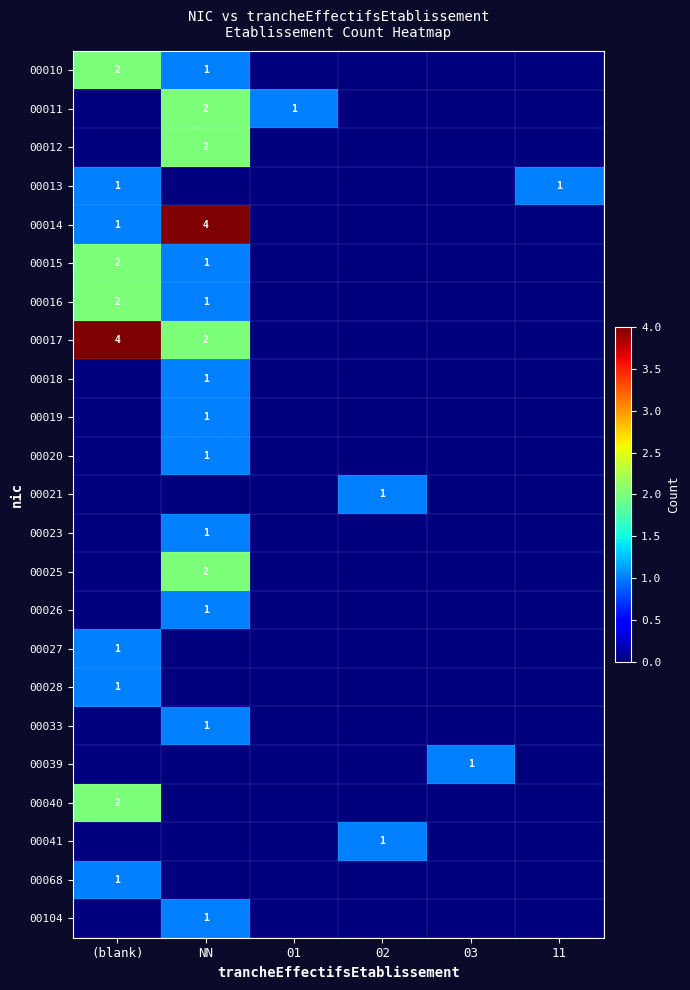

What is the sum of all 00040 values?

2